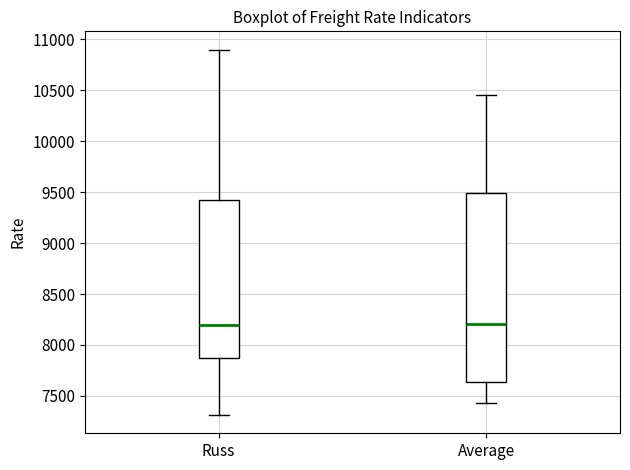

Where is the upper edge of the box for Average on the y-axis? The values are not printed on the chart, so give them approximately, as read against the axis.

9500